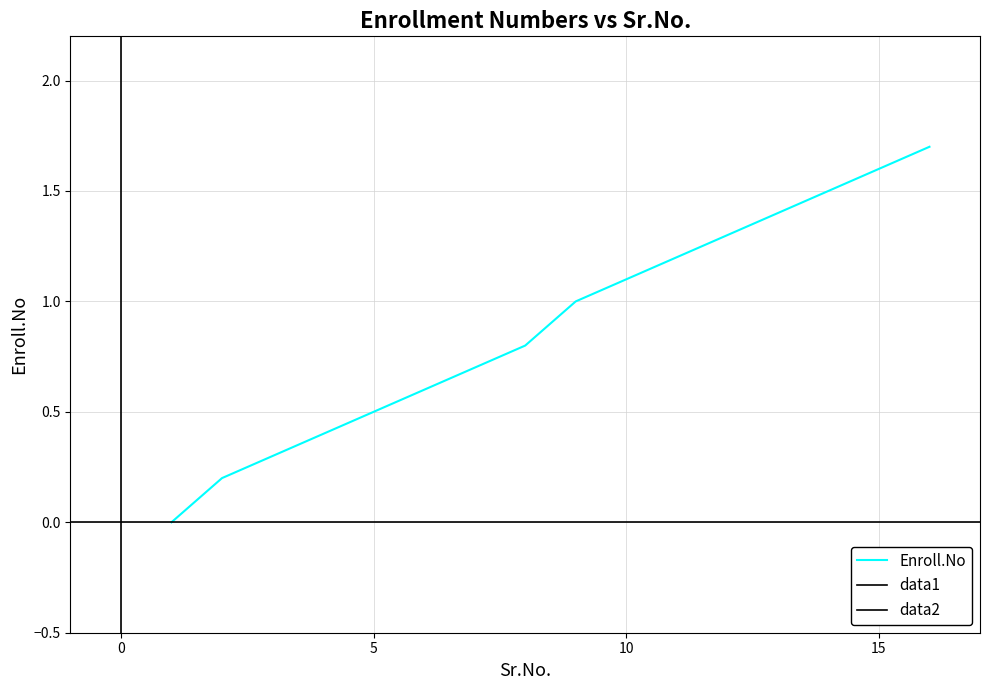

List the labels in order of value, smallest first.

1, 2, 3, 4, 5, 6, 7, 8, 9, 10, 11, 12, 13, 14, 15, 16